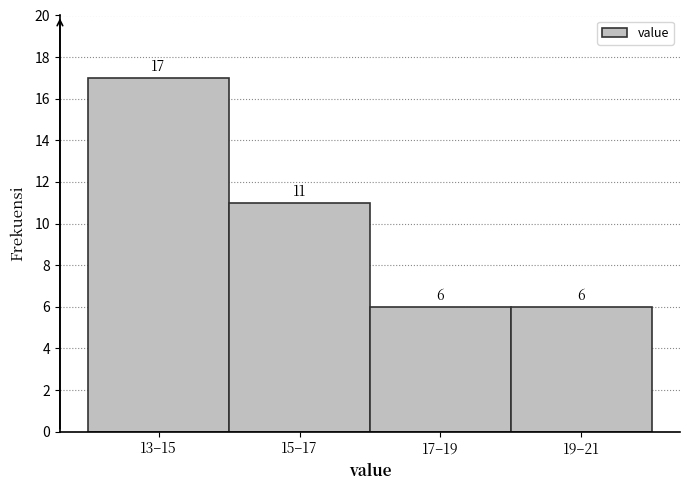

Reading right to left, list all the values displayed in this chart.

19–21=6	17–19=6	15–17=11	13–15=17